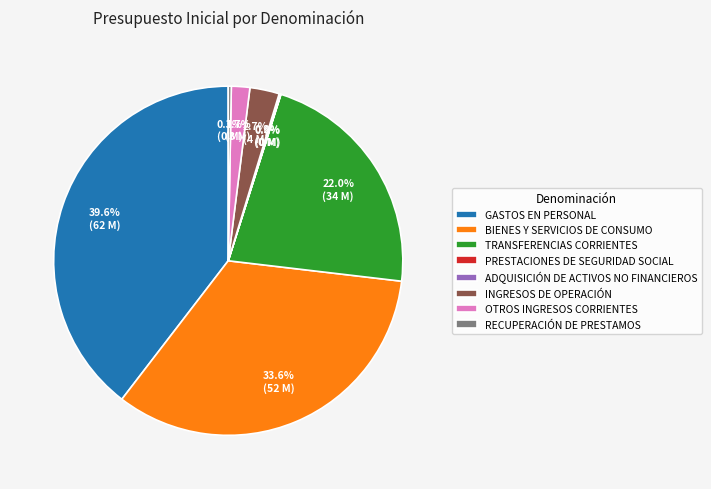

The TRANSFERENCIAS CORRIENTES slice represents 22% of the pie. True or false?

True